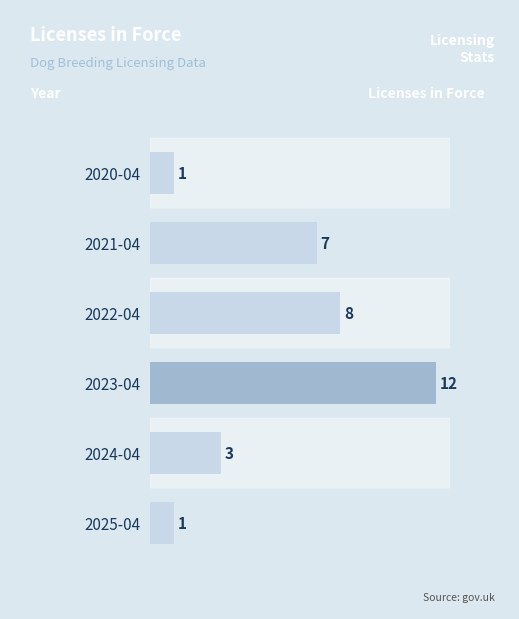

What is the maximum value shown in the chart?

12